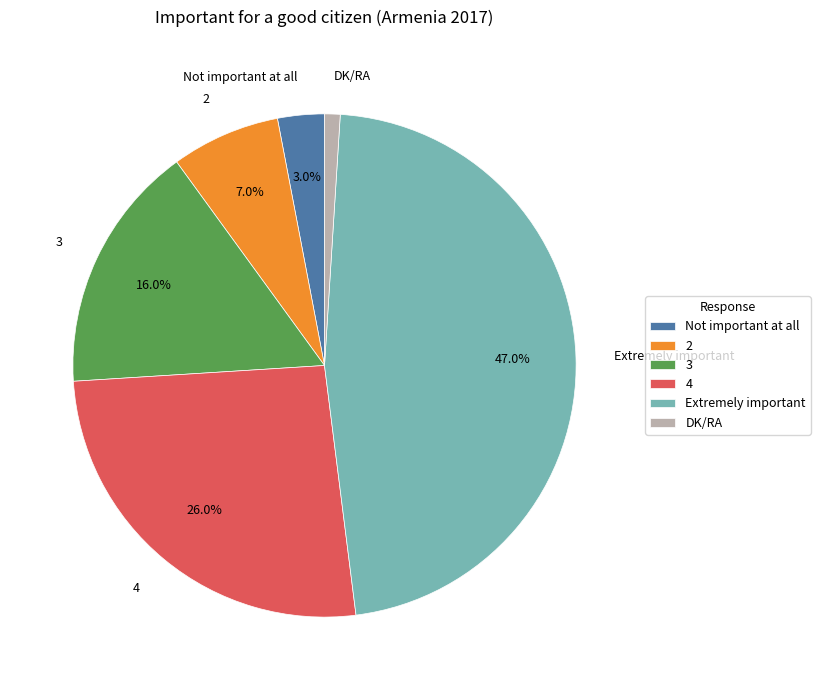

Rank the categories by value from lowest to highest.

DK/RA, Not important at all, 2, 3, 4, Extremely important